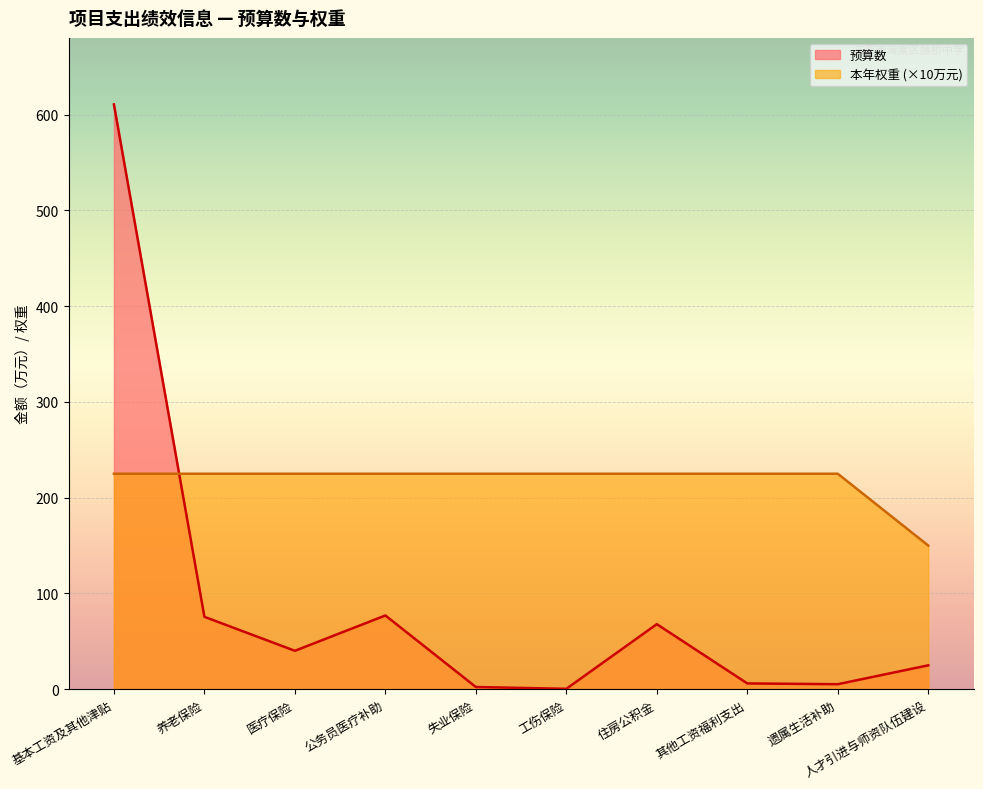

Reading left to right, list all the values displayed in this chart.

预算数: 610.5	75.6	40.2	77.0	2.4	0.5	68.0	6.1	5.3	25.0
本年权重: 225.0	225.0	225.0	225.0	225.0	225.0	225.0	225.0	225.0	150.0